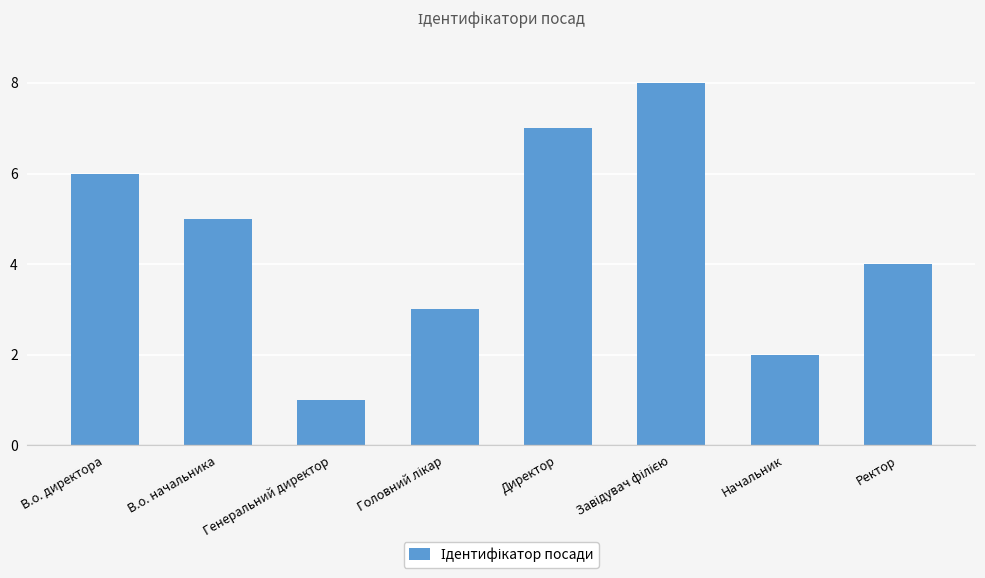

What position from the right is В.о. директора?

8